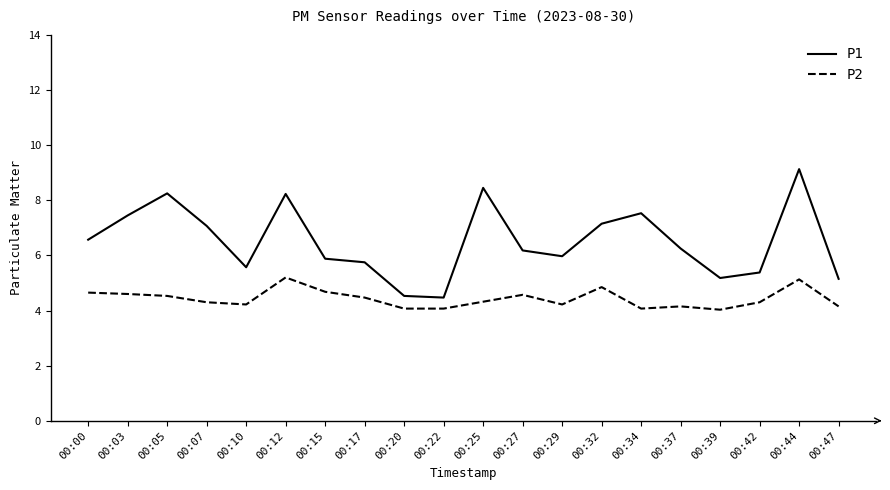

At how many categories does at least one series exceed 8?

4